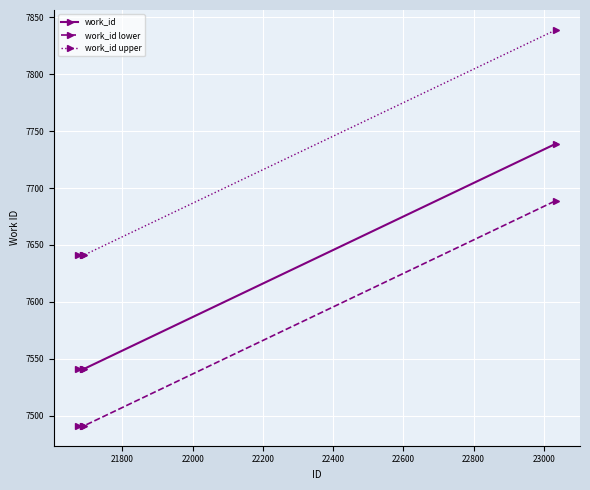

Rank the series by their average value, from lowest to highest.

work_id lower, work_id, work_id upper